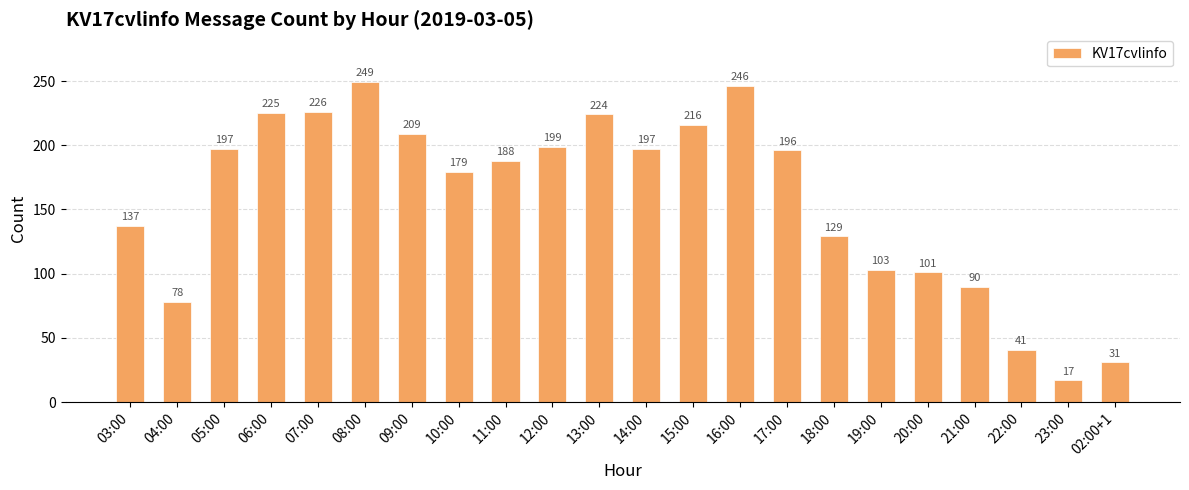

The value at 22:00 is 41. True or false?

True